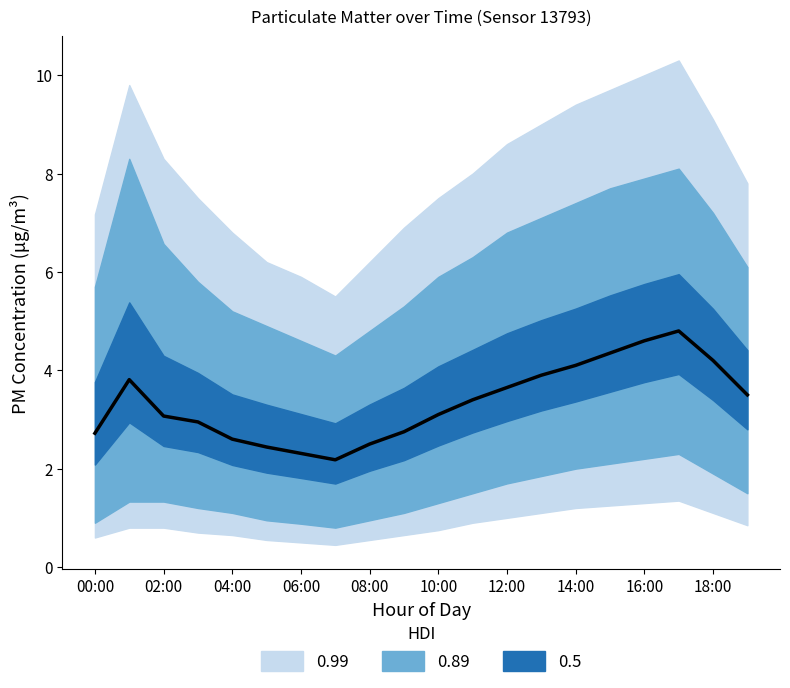

Does the chart have visible grid lines?

No